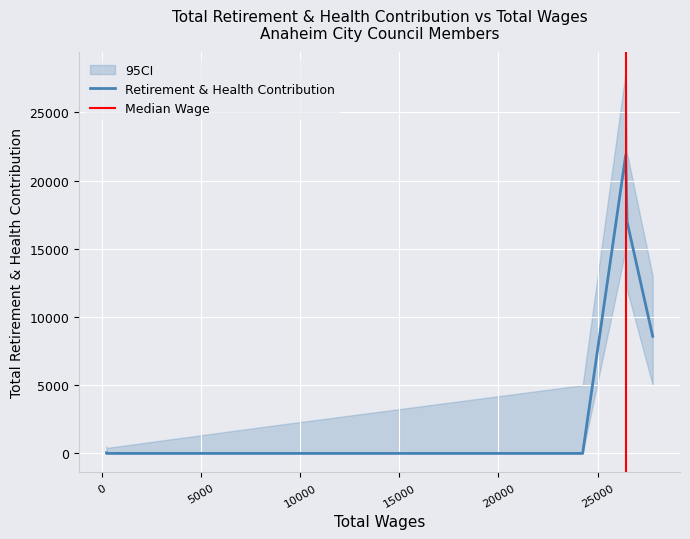

The value at 237 is 0. True or false?

True